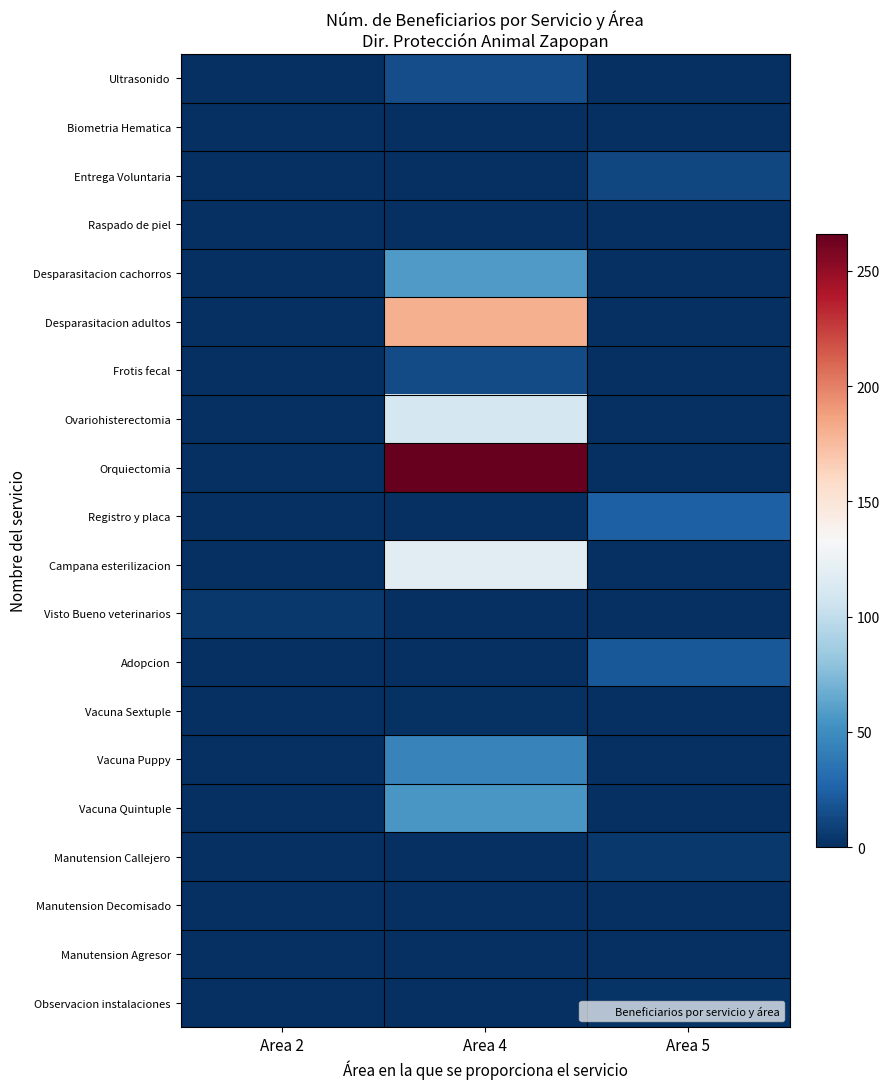

Which series has the largest total across all categories?

Orquiectomia